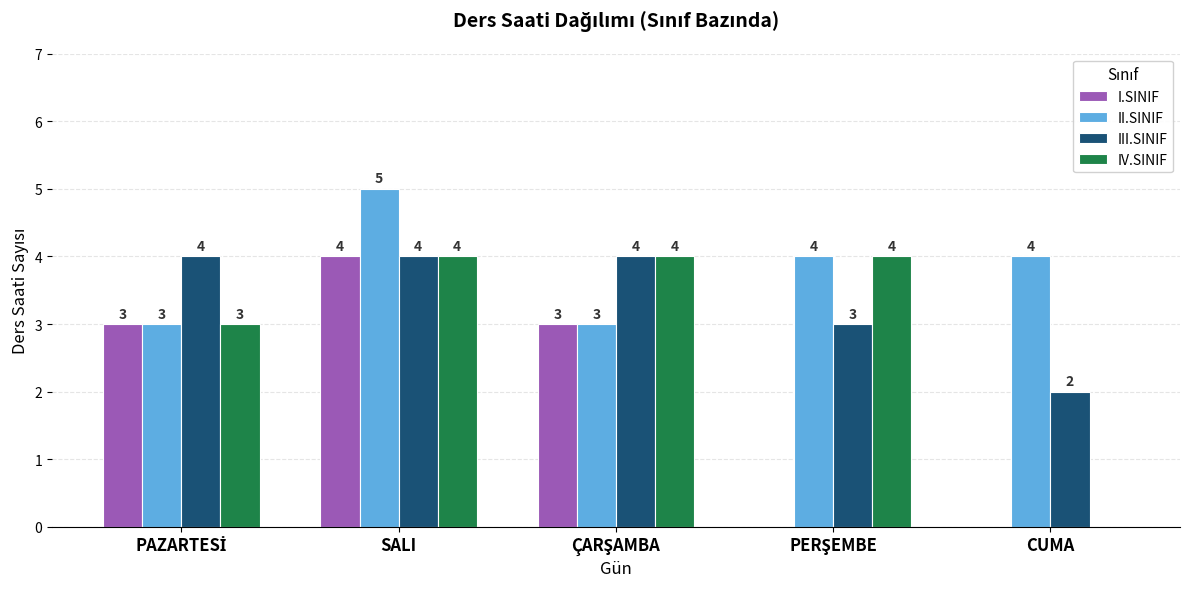

True or false: III.SINIF has a value of 6 at SALI.

False